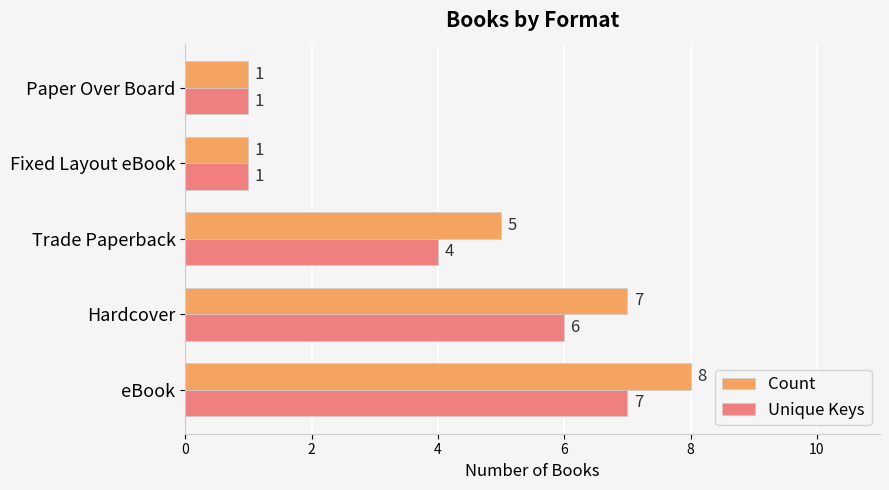

What is the sum of all Unique Keys values?

19